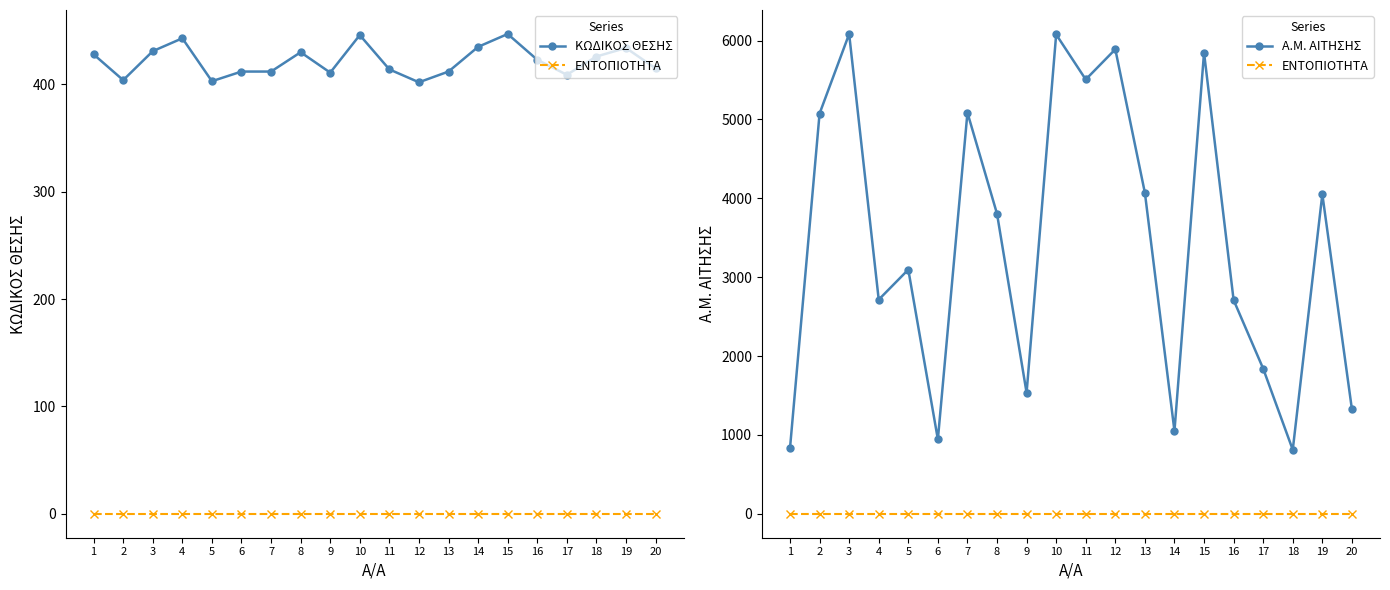

True or false: Α.Μ. ΑΙΤΗΣΗΣ and ΚΩΔΙΚΟΣ ΘΕΣΗΣ intersect in this chart.

False